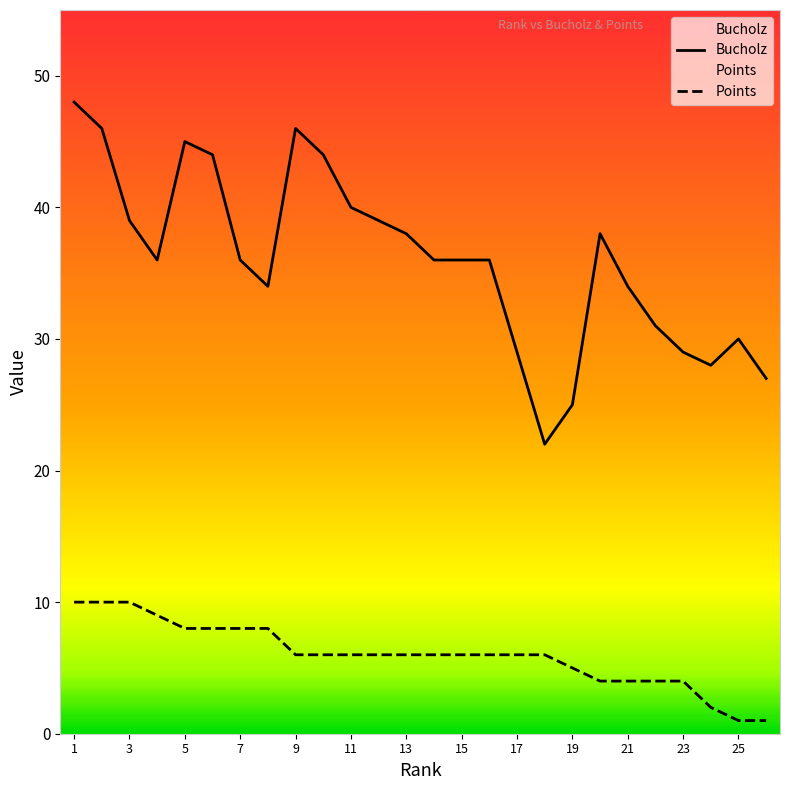

Which series changed the most between 7 and 15?

Points